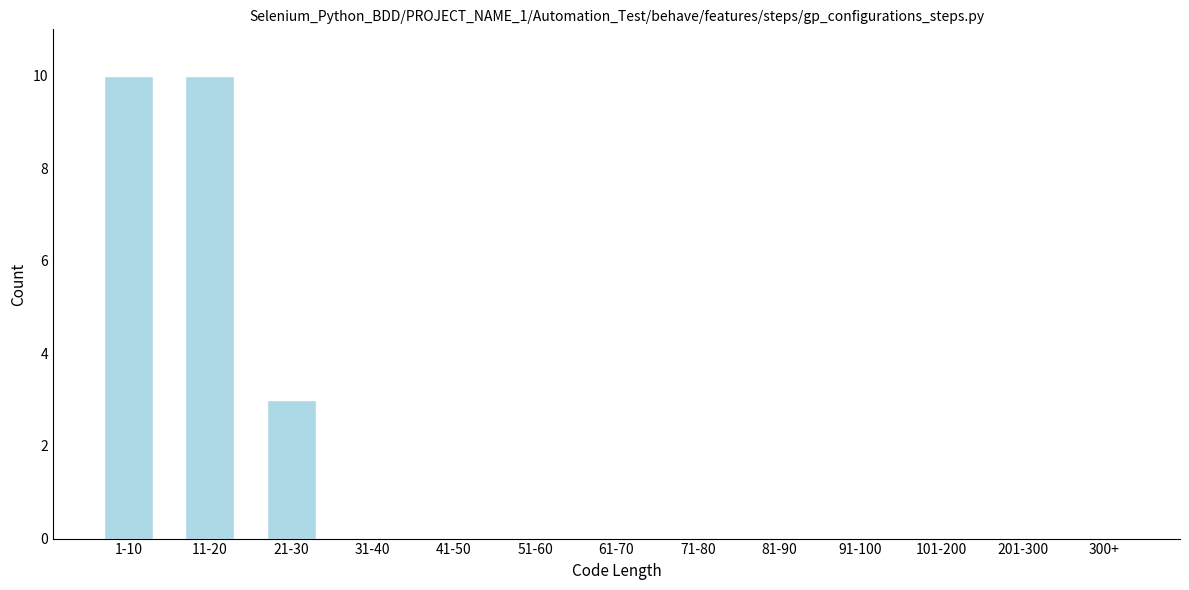

Reading left to right, what are all the values shown in this chart?

1-10=10	11-20=10	21-30=3	31-40=0	41-50=0	51-60=0	61-70=0	71-80=0	81-90=0	91-100=0	101-200=0	201-300=0	300+=0